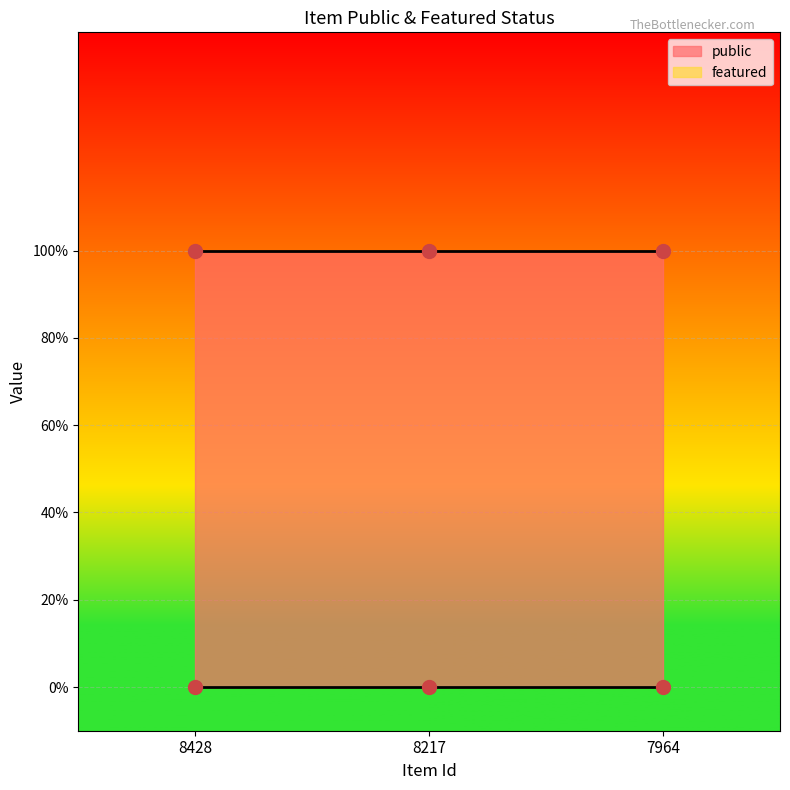

Is the value of public at 7964 greater than the value of featured at 8428?

Yes